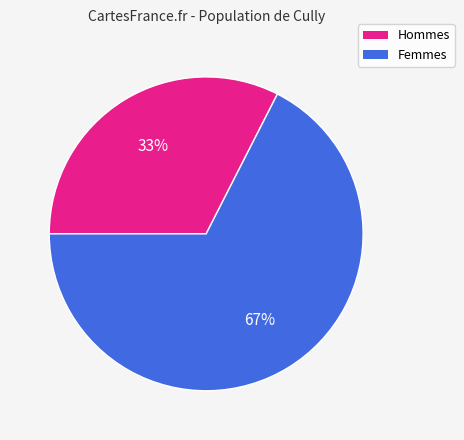

To the nearest percent, what is the average slice percentage?

50%